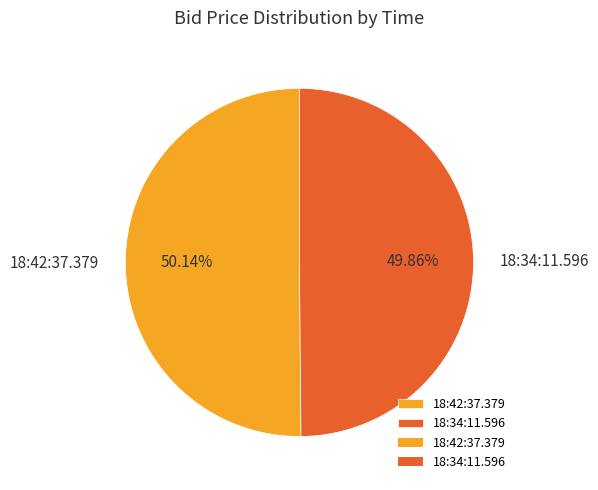

Is there any slice that represents more than half of the pie?

Yes